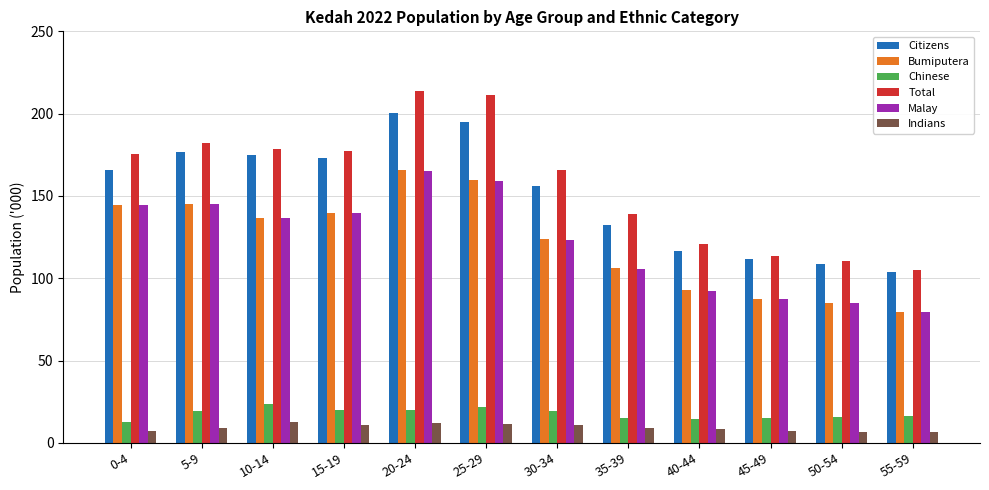

What is the minimum value shown in the chart?

6.7